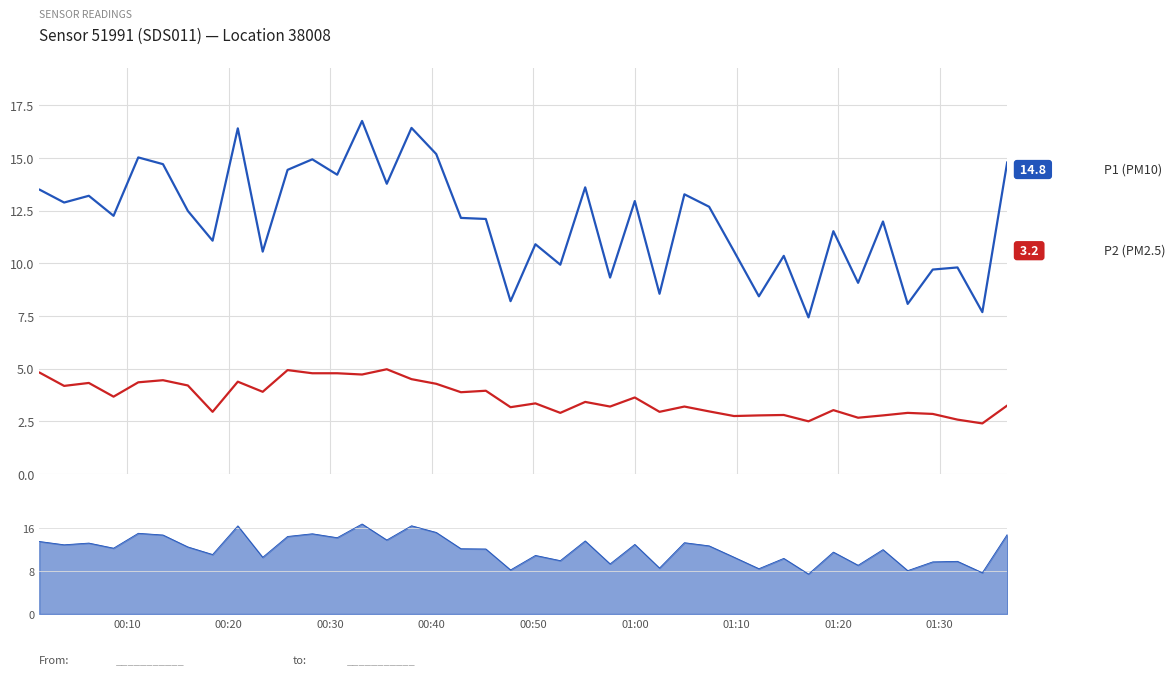

True or false: P1 (PM10) has more than 1 points higher than both neighbors.

True